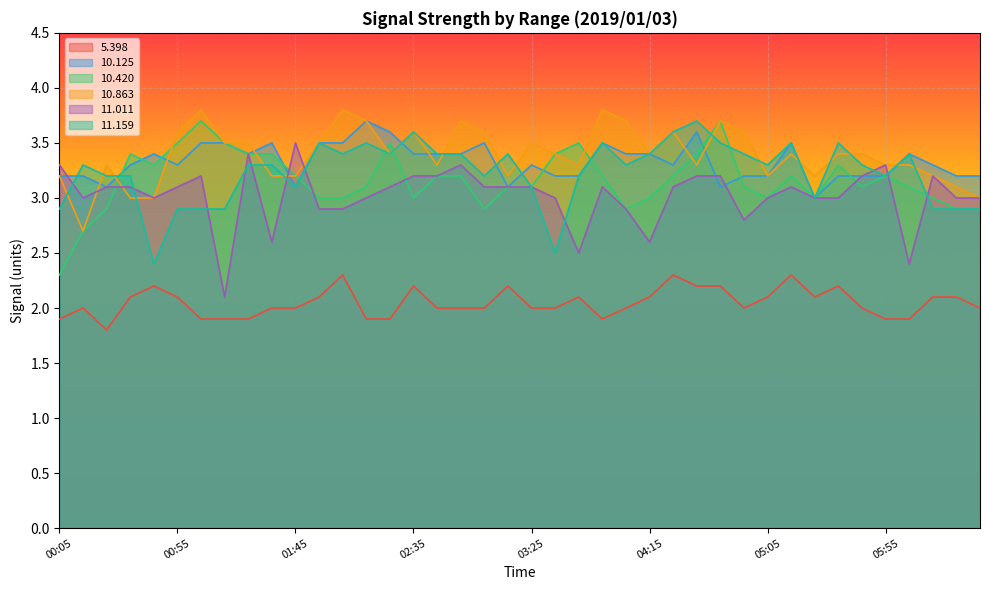

At 05:25, list the series in order from largest to smallest.

 10.863,  10.125,  10.420,  11.011,  11.159,   5.398